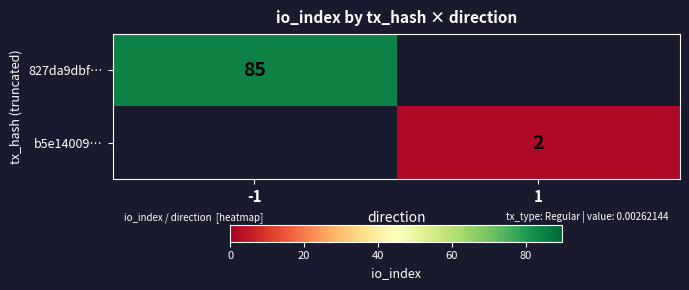

The b5e14009… series shows 2 at 1. True or false?

True